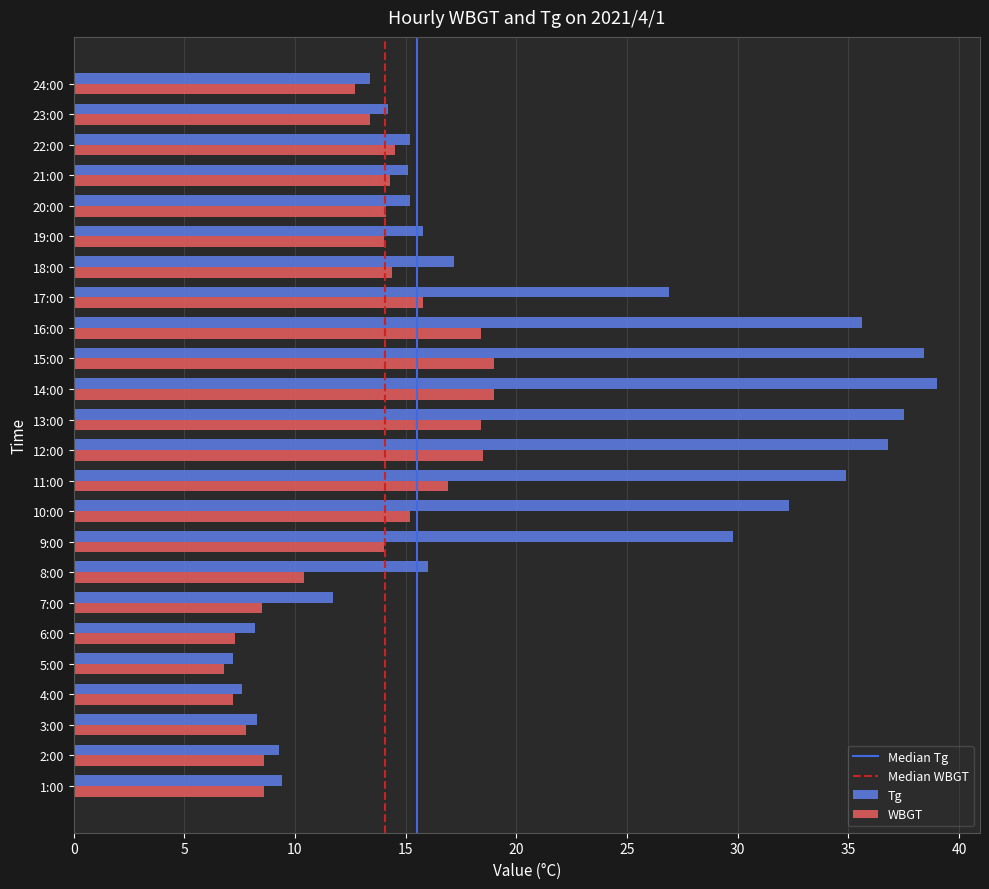

Which series changed the most between 12:00 and 23:00?

Tg